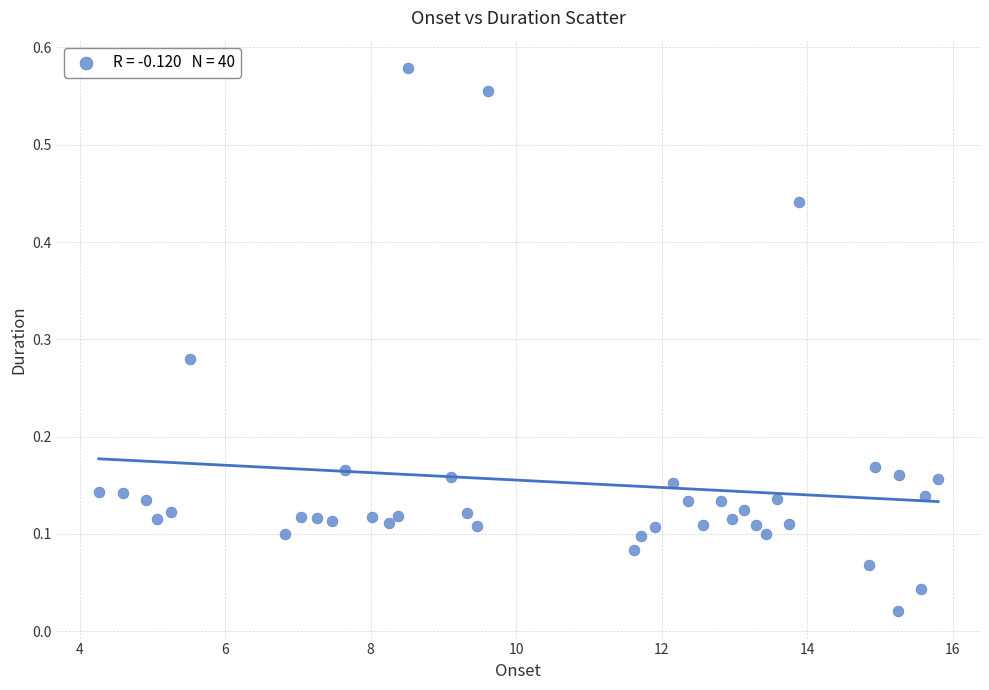

What is the range of X values (max minus min)?

11.5